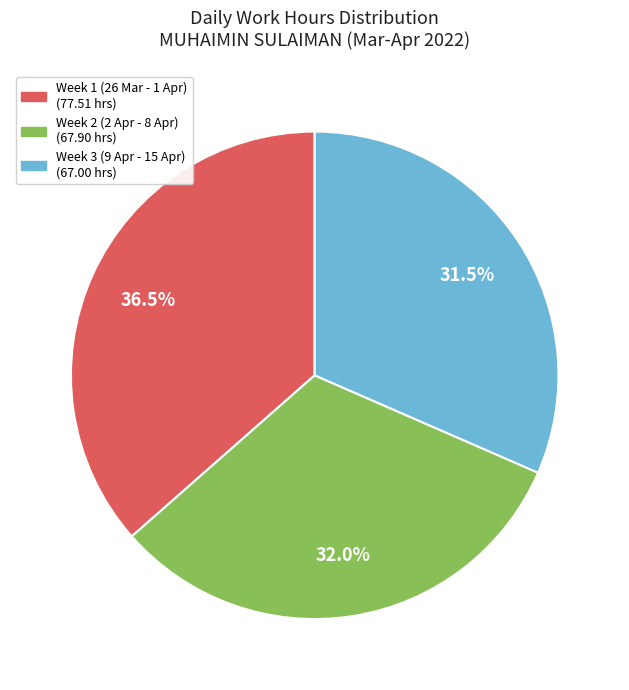

Does any single category account for the majority?

No